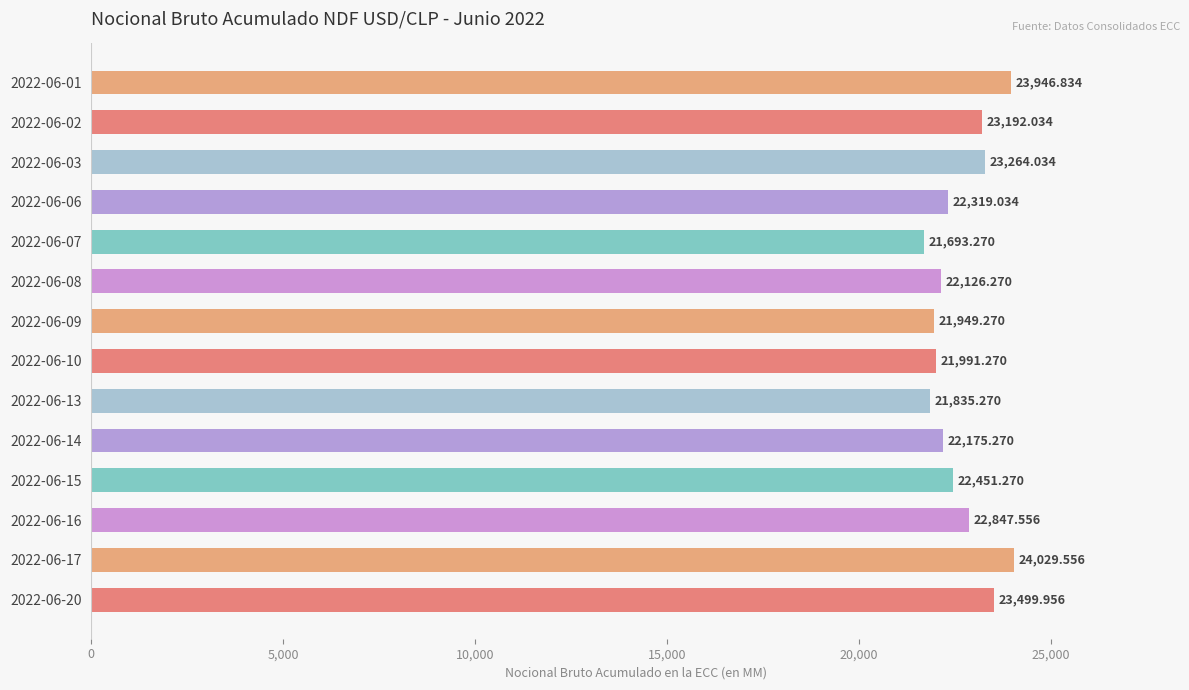

How many distinct data groups are displayed?

1